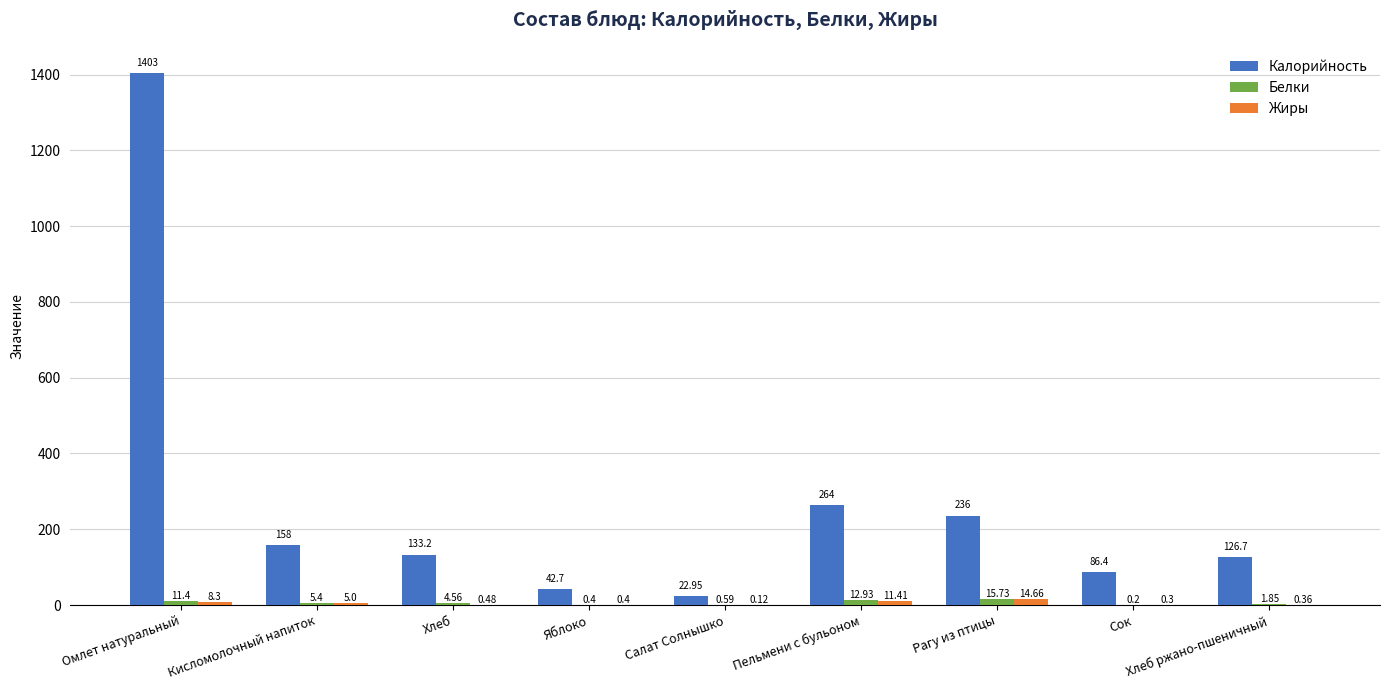

At which label is Калорийность closest to 712?

Пельмени с бульоном